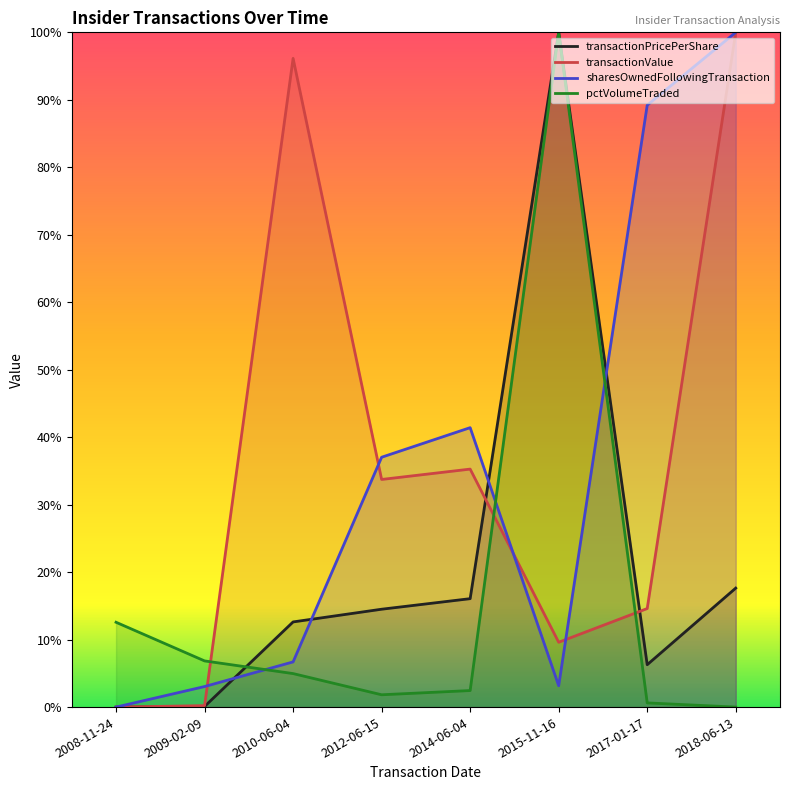

True or false: pctVolumeTraded has more than 0 interior local peaks.

True